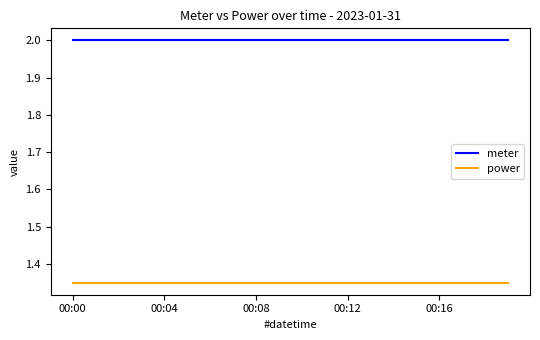

Which series has the largest total across all categories?

meter